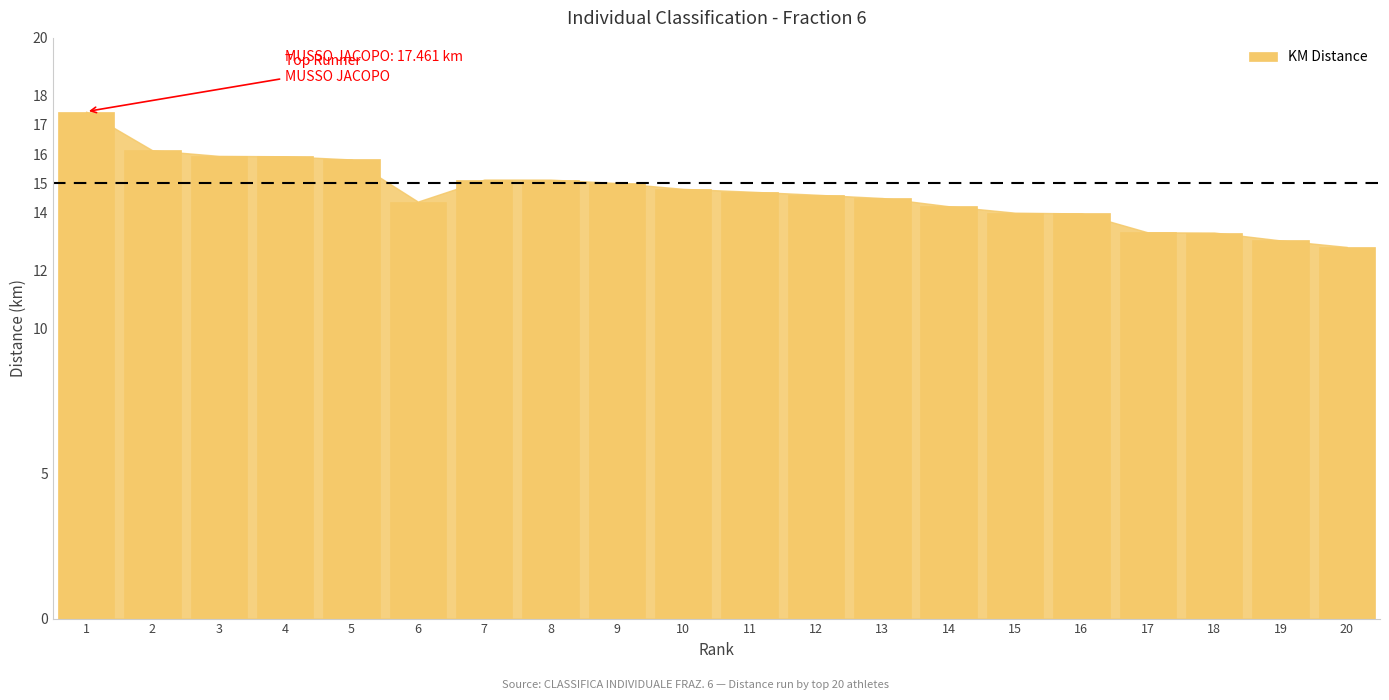

Which category has the lowest value across all series?

20